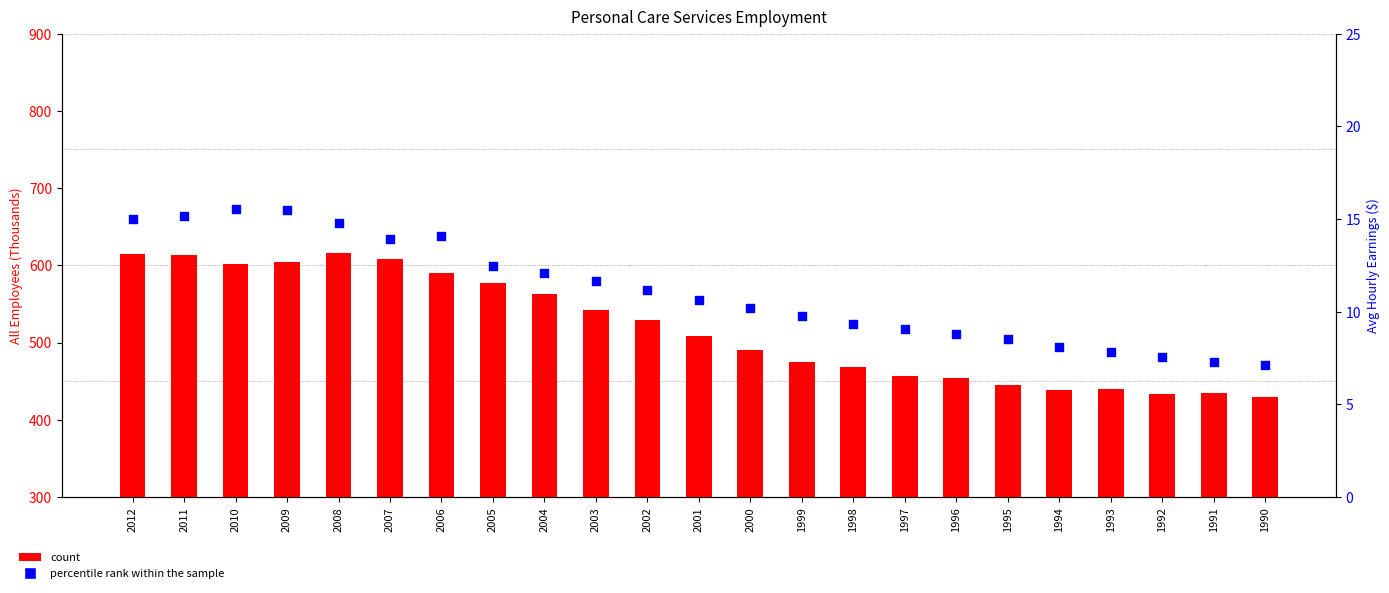

Is the value of count at 1993 greater than the value of percentile rank within the sample at 2001?

Yes